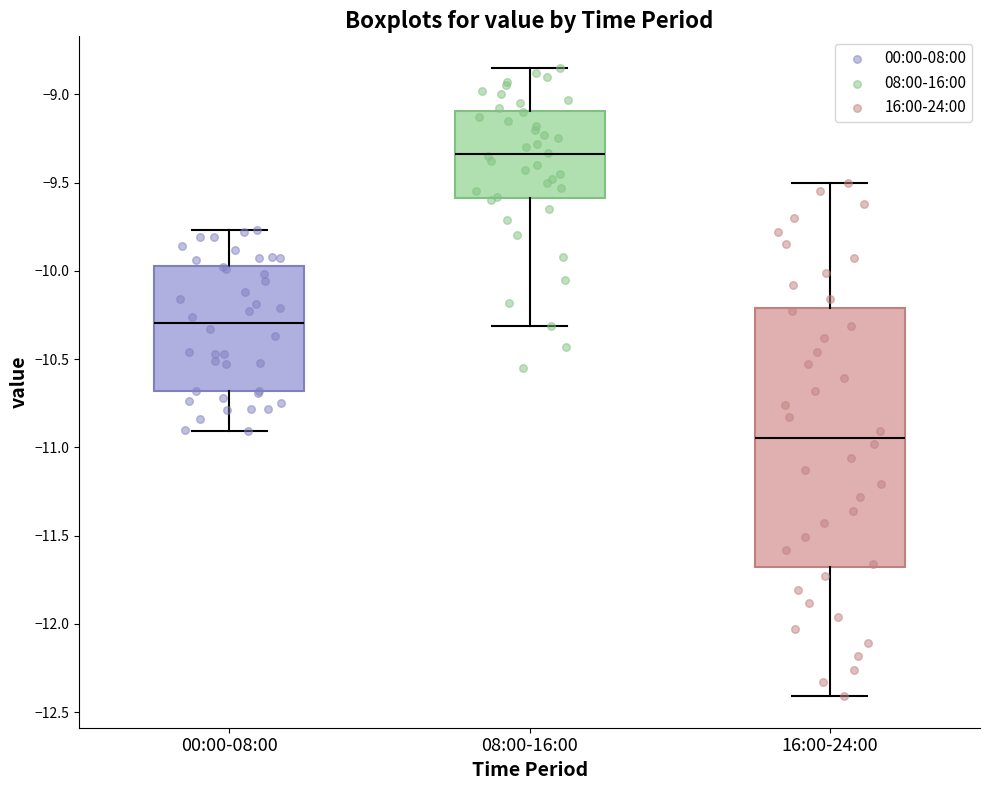

Which box's median line is the lowest?

16:00-24:00